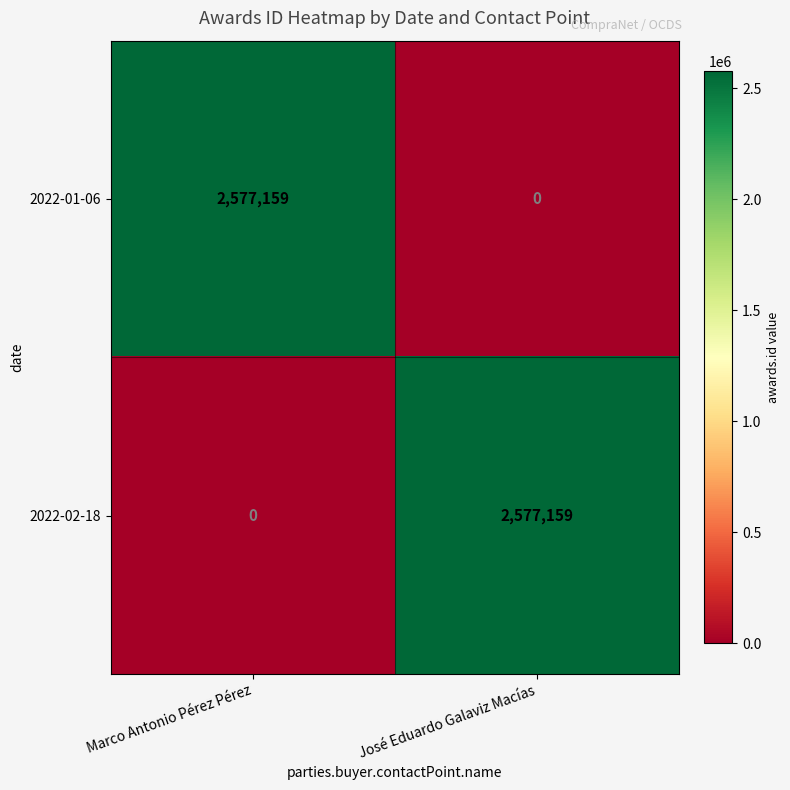

How many series are shown in this chart?

2